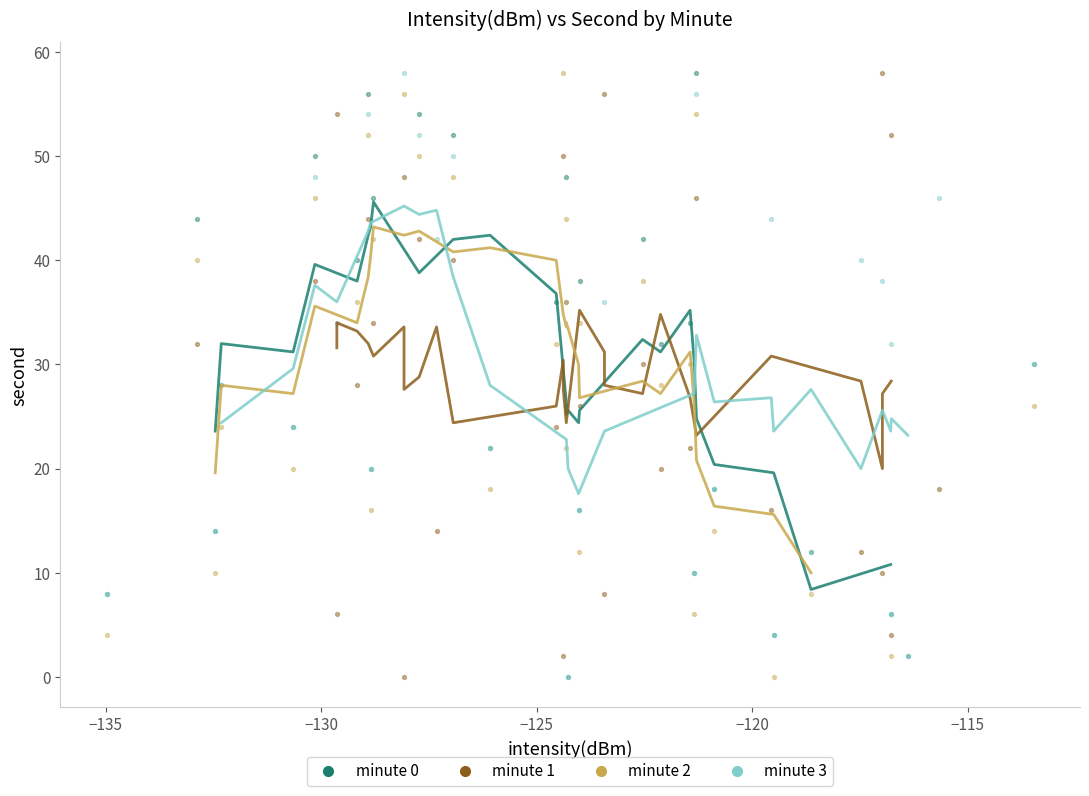

What are all the series names shown in the legend?

minute 0, minute 1, minute 2, minute 3